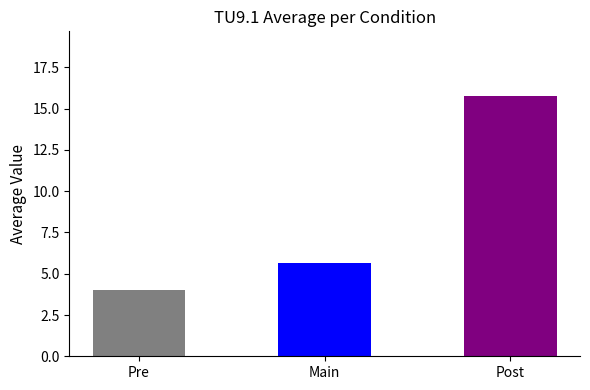

The value at Post is 15.8. True or false?

True